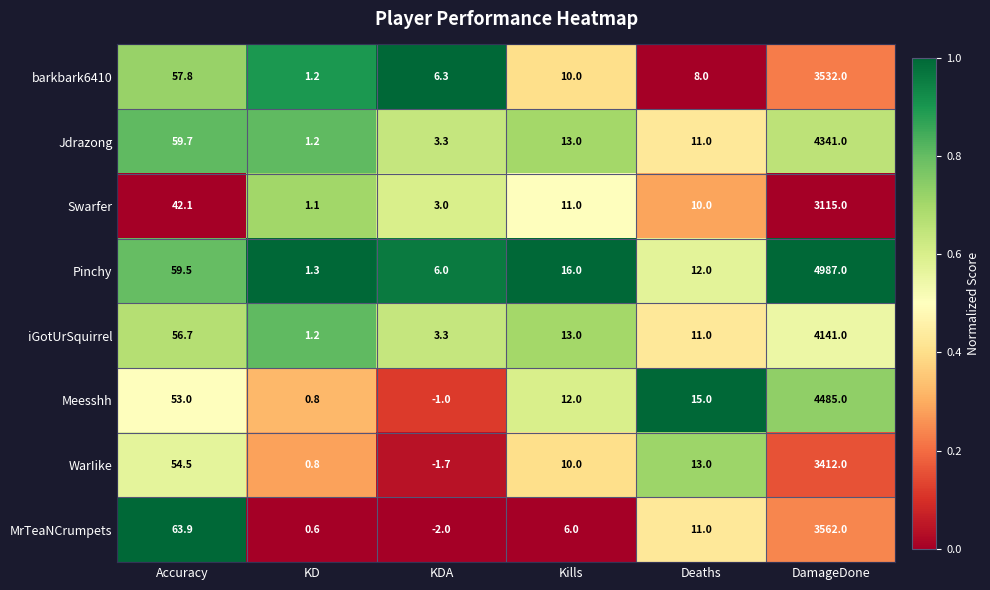

What is the total value across all series at KD?

8.2